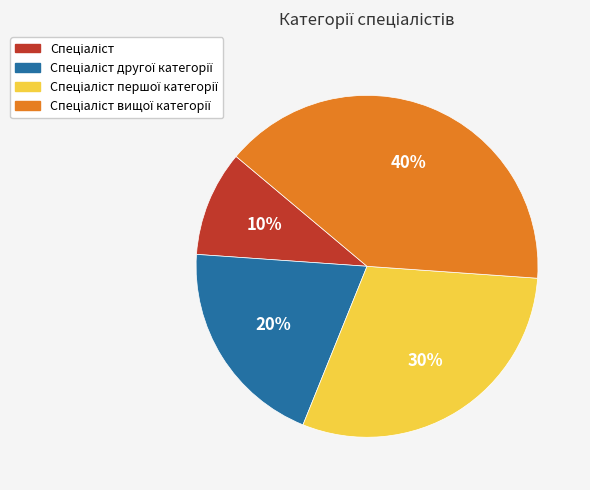

To the nearest percent, what is the difference between the largest and smallest slice percentages?

30%